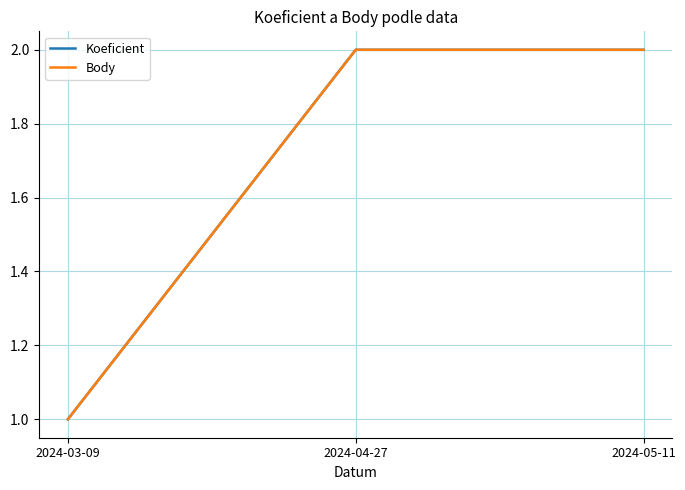

Is this an area chart (filled region under the line)?

No